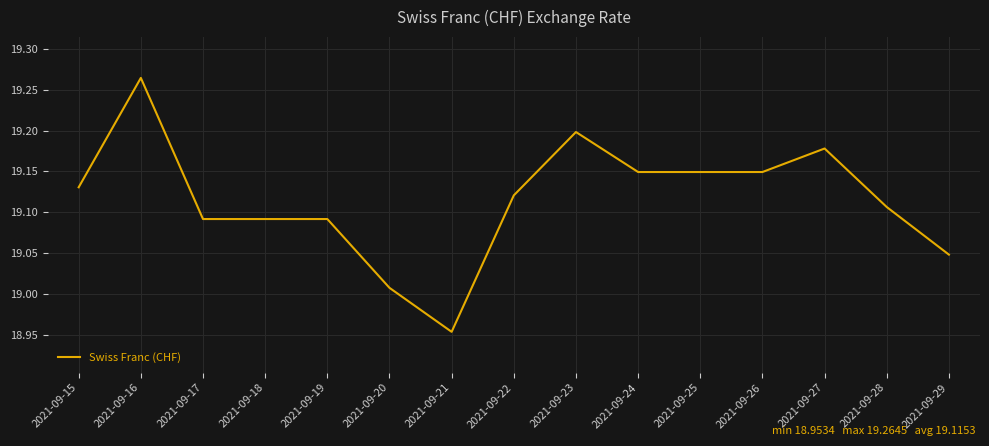

What is the sum of the values at 2021-09-27 and 2021-09-16?

38.4